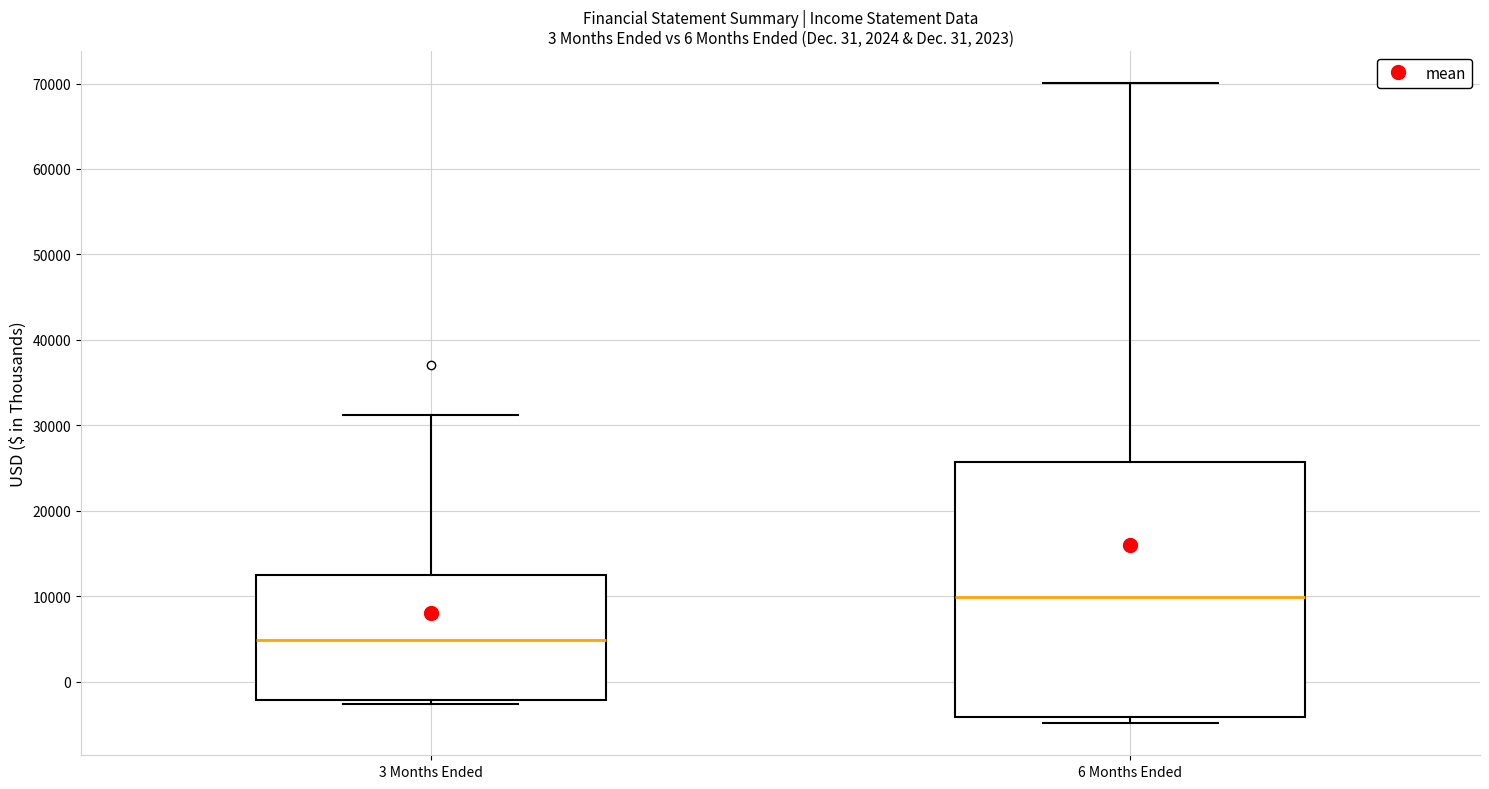

Which box's median line is the lowest?

3 Months Ended